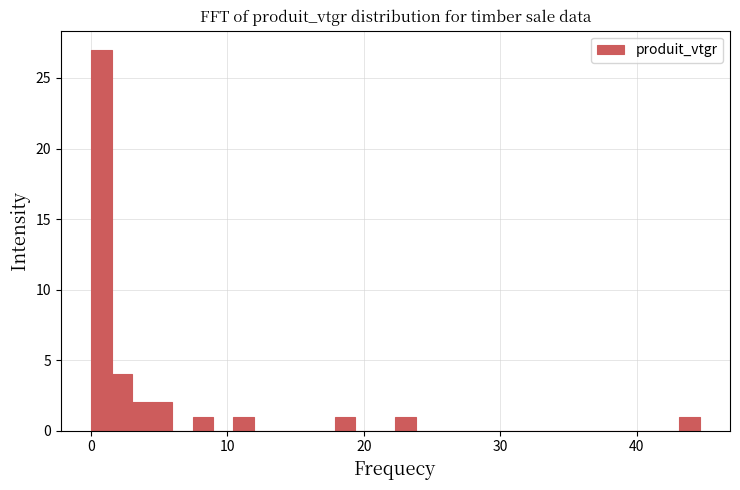

Around what value on the x-axis is the tallest bar? Give the approximate position of its centre, as read against the axis.

1